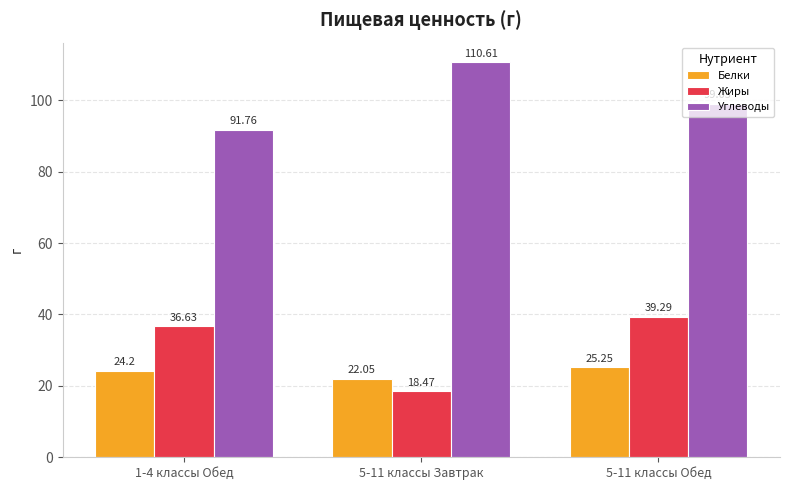

What position from the right is 1-4 классы Обед?

3